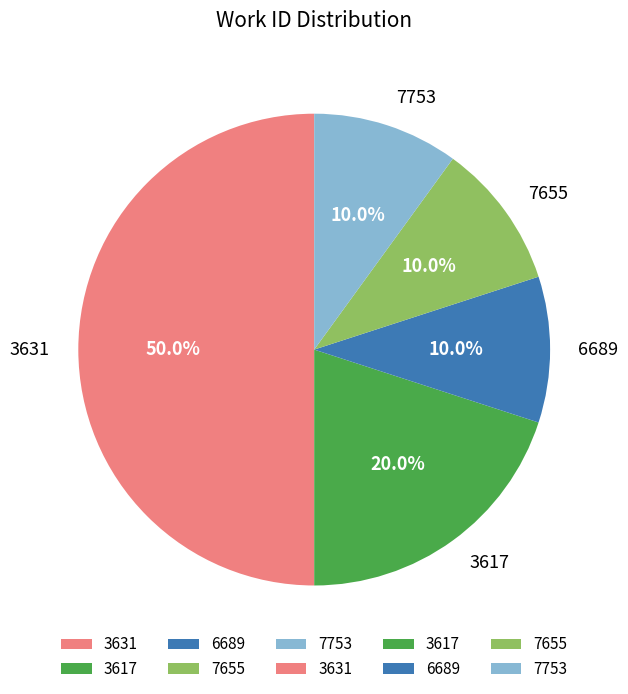

Does 6689 represent more than half of the total?

No